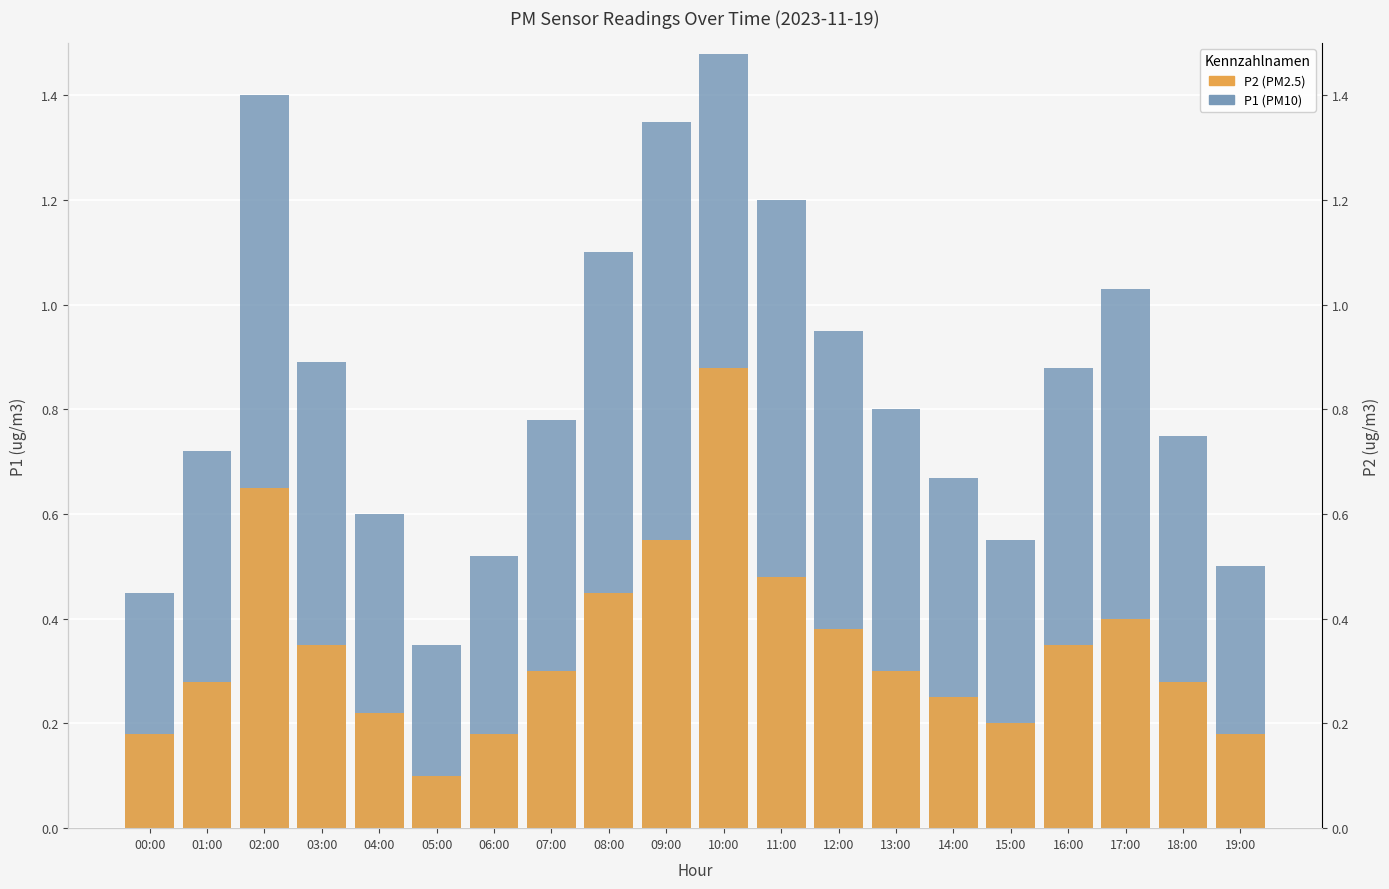

The value of P1 at 05:00 is 0.3. True or false?

True